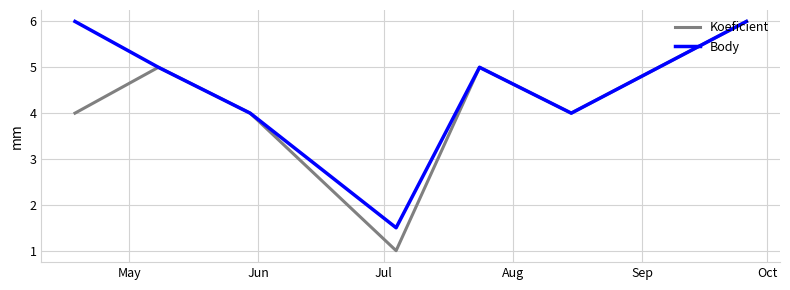

What is the minimum value shown in the chart?

1.0